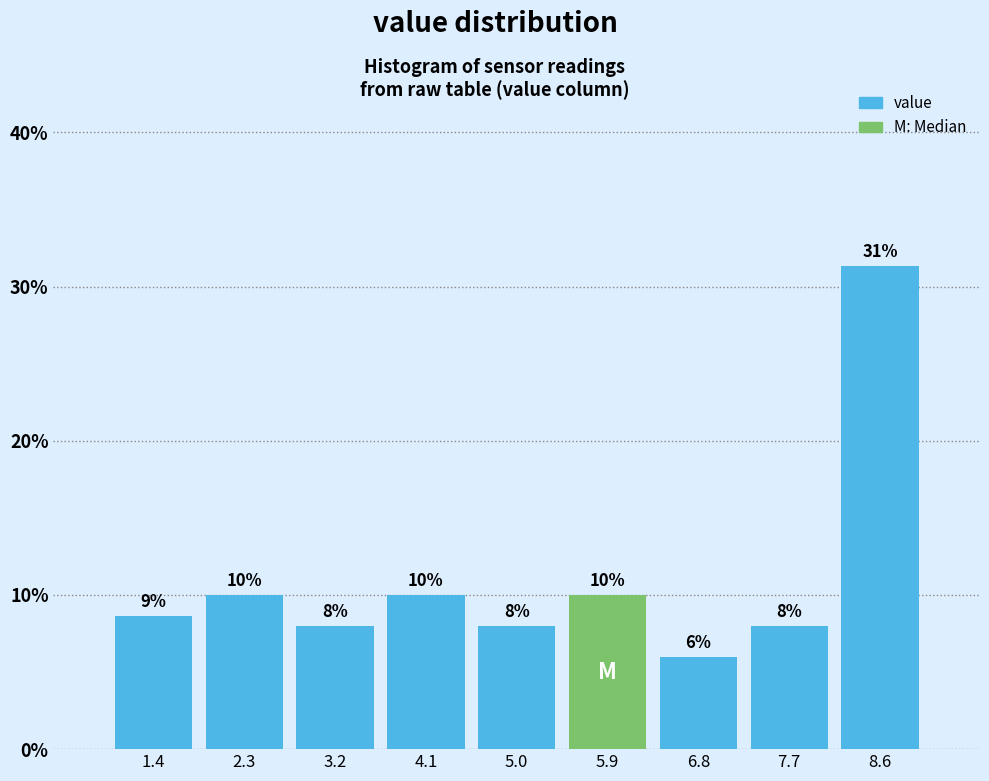

Which range on the x-axis has the tallest bar?

8.2 to 9.1